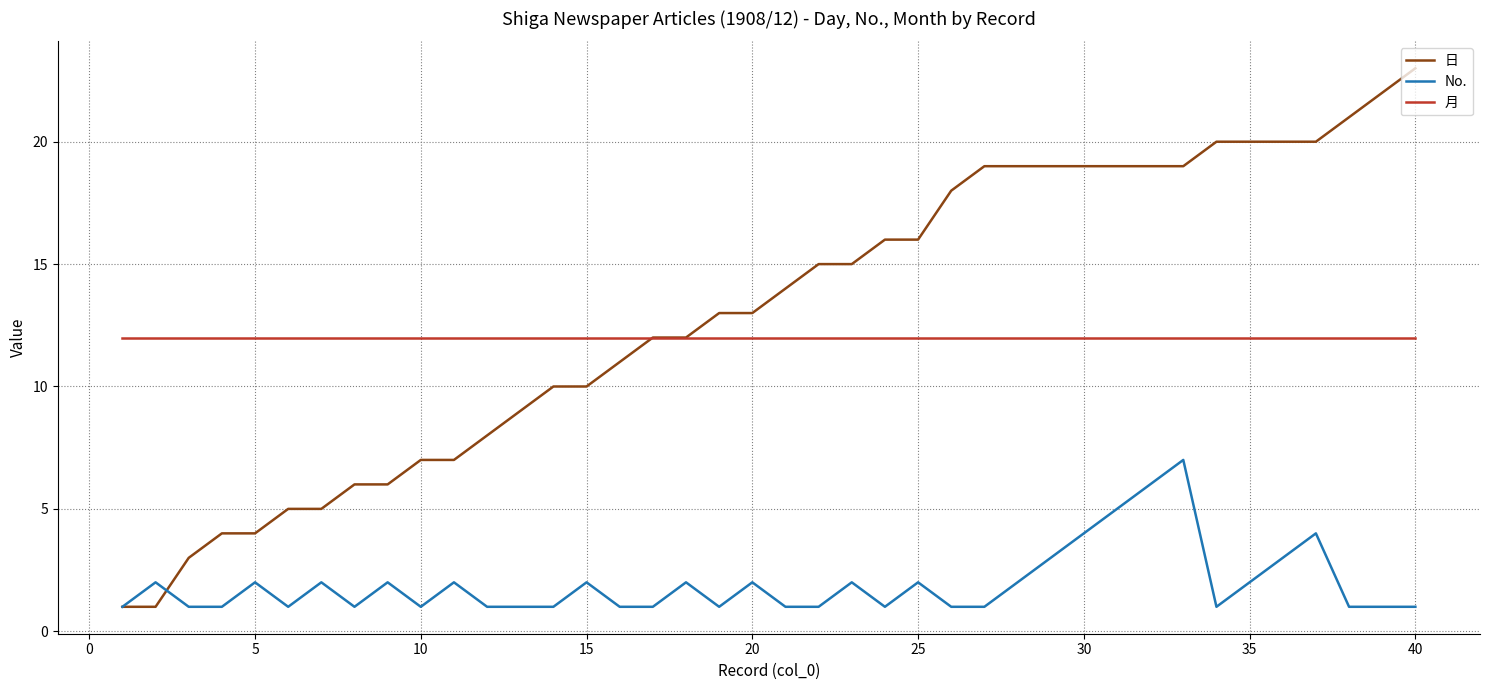

True or false: 月 and No. intersect in this chart.

False